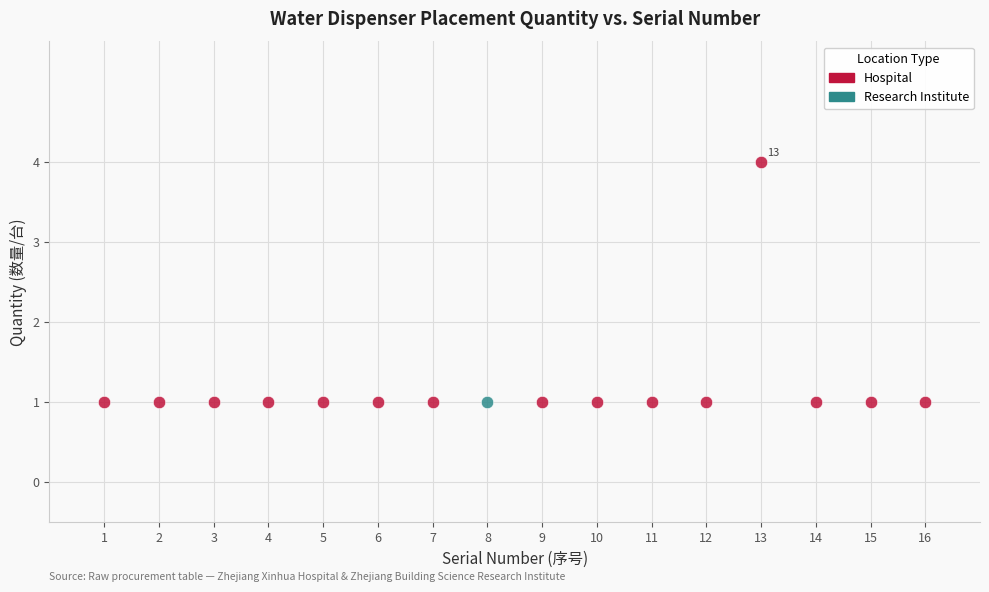

What are all the series names shown in the legend?

Hospital, Research Institute